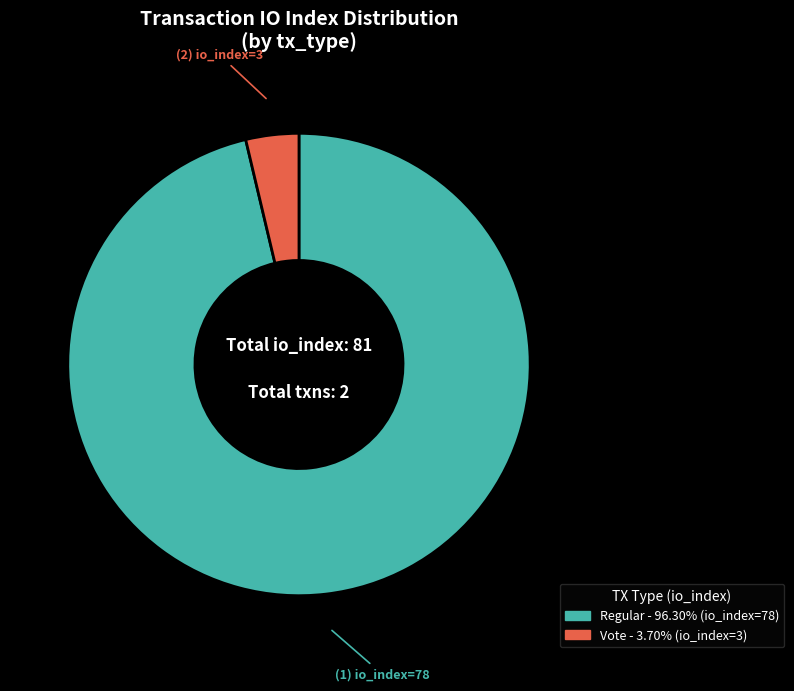

Is there any slice that represents more than half of the pie?

Yes